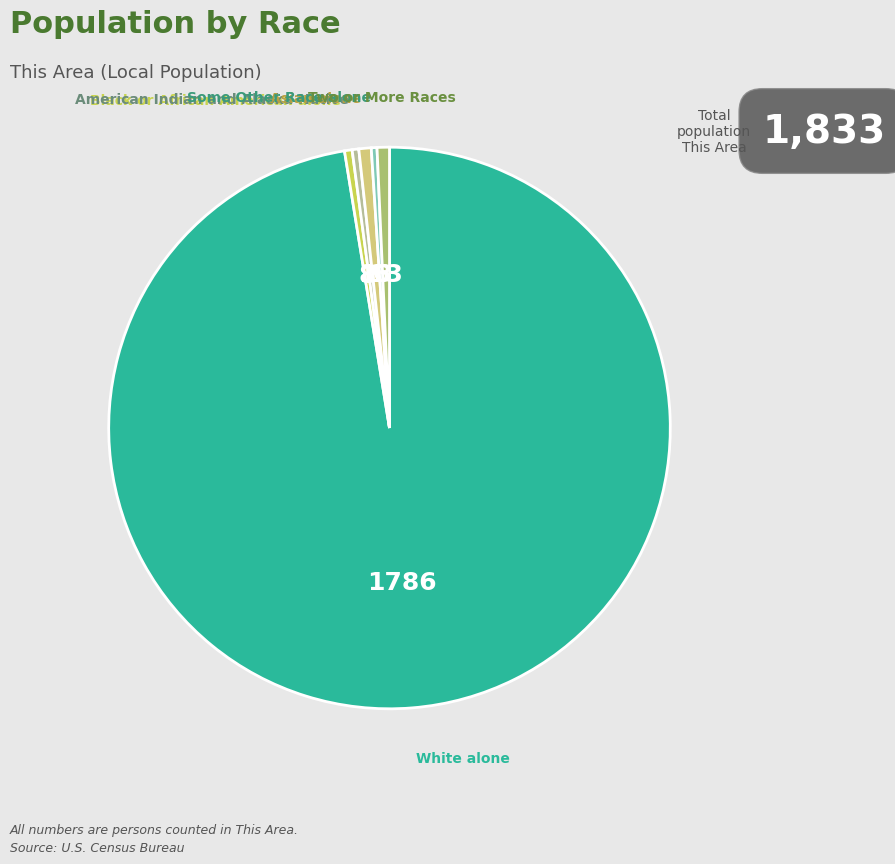

Is there any slice that represents more than half of the pie?

Yes